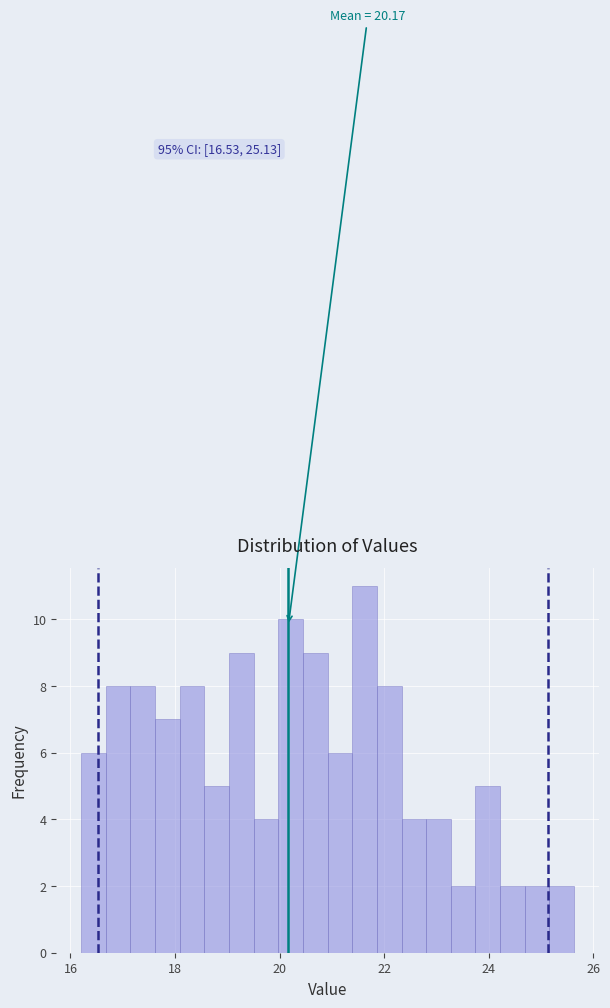

Read against the x-axis, roughly where is the centre of the tallest bar?

21.6